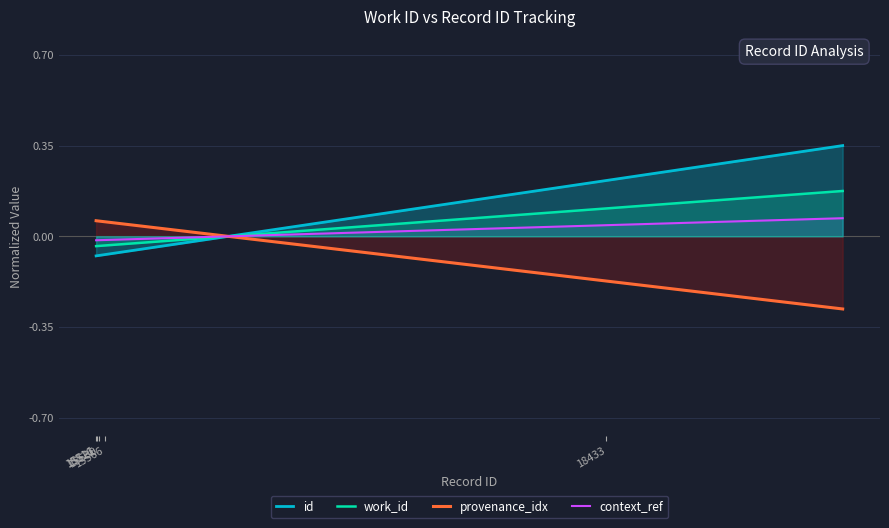

Reading right to left, extract all data points from this chart.

id: 0.4	0.2	-0.1	-0.1	-0.1	-0.1	-0.1	-0.1	-0.1	-0.1
work_id: 0.2	0.1	-0.0	-0.0	-0.0	-0.0	-0.0	-0.0	-0.0	-0.0
provenance_idx: -0.3	-0.2	0.0	0.1	0.1	0.1	0.1	0.1	0.1	0.1
context_ref: 0.1	0.0	-0.0	-0.0	-0.0	-0.0	-0.0	-0.0	-0.0	-0.0